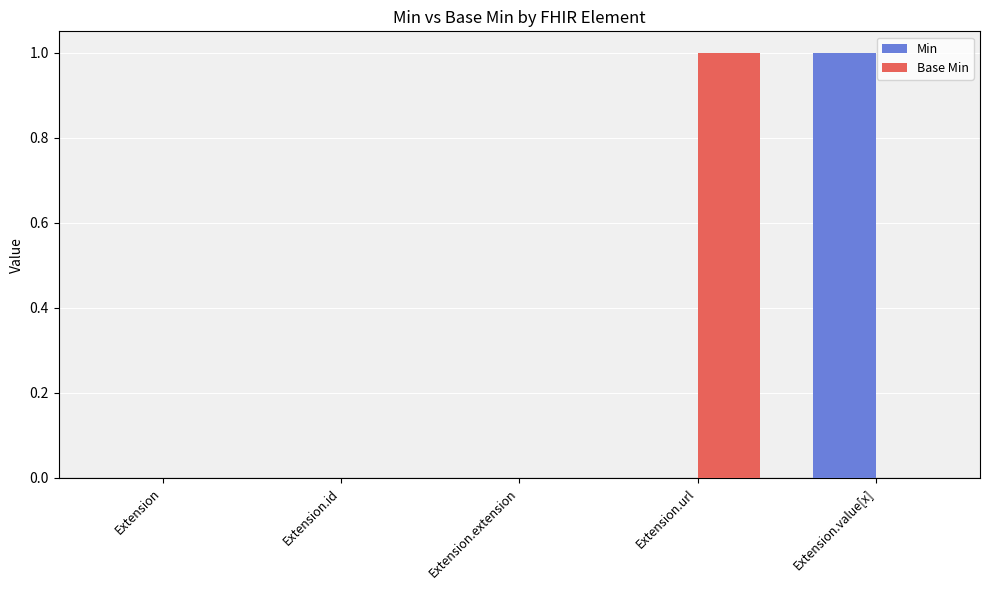

The Min series shows 2 at Extension.value[x]. True or false?

False